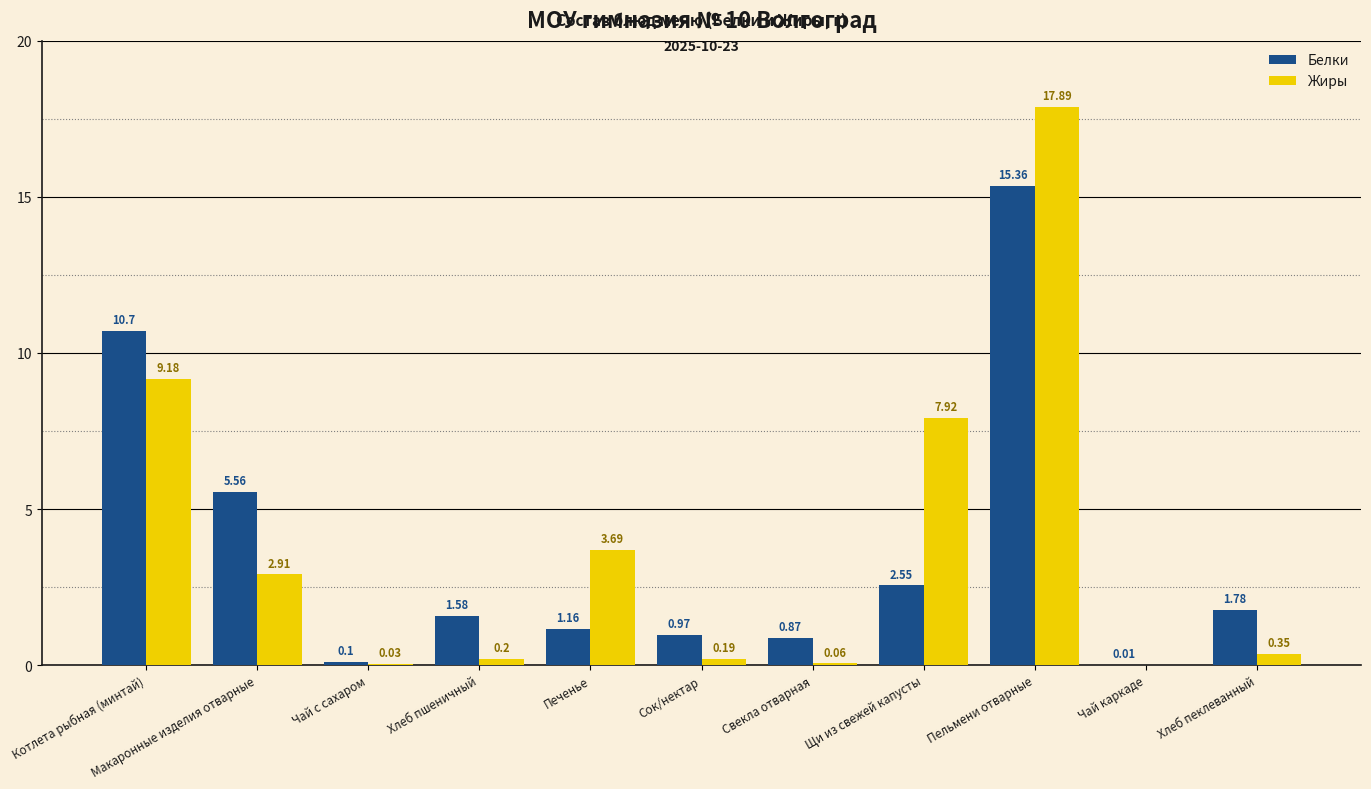

At which label does Белки reach its peak?

Пельмени отварные